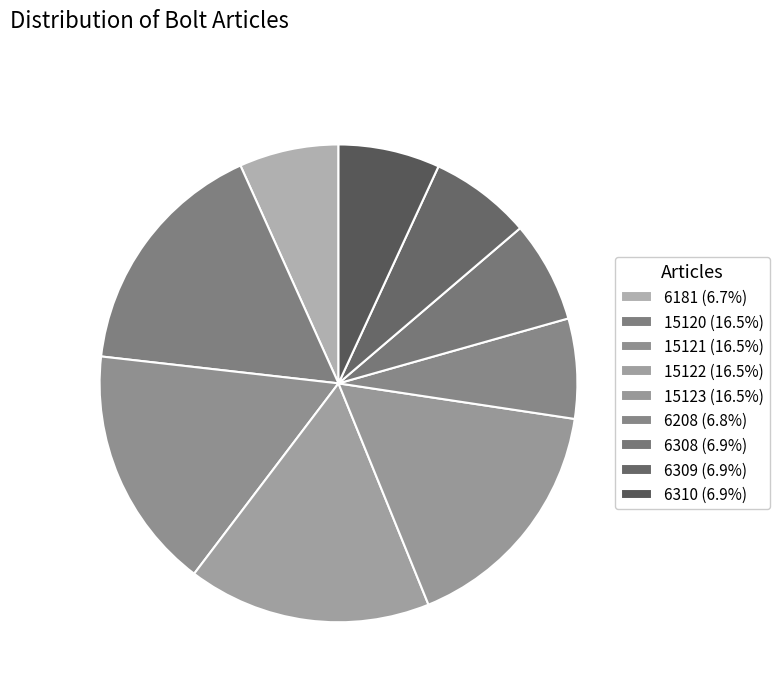

Which slice is the largest?

15123